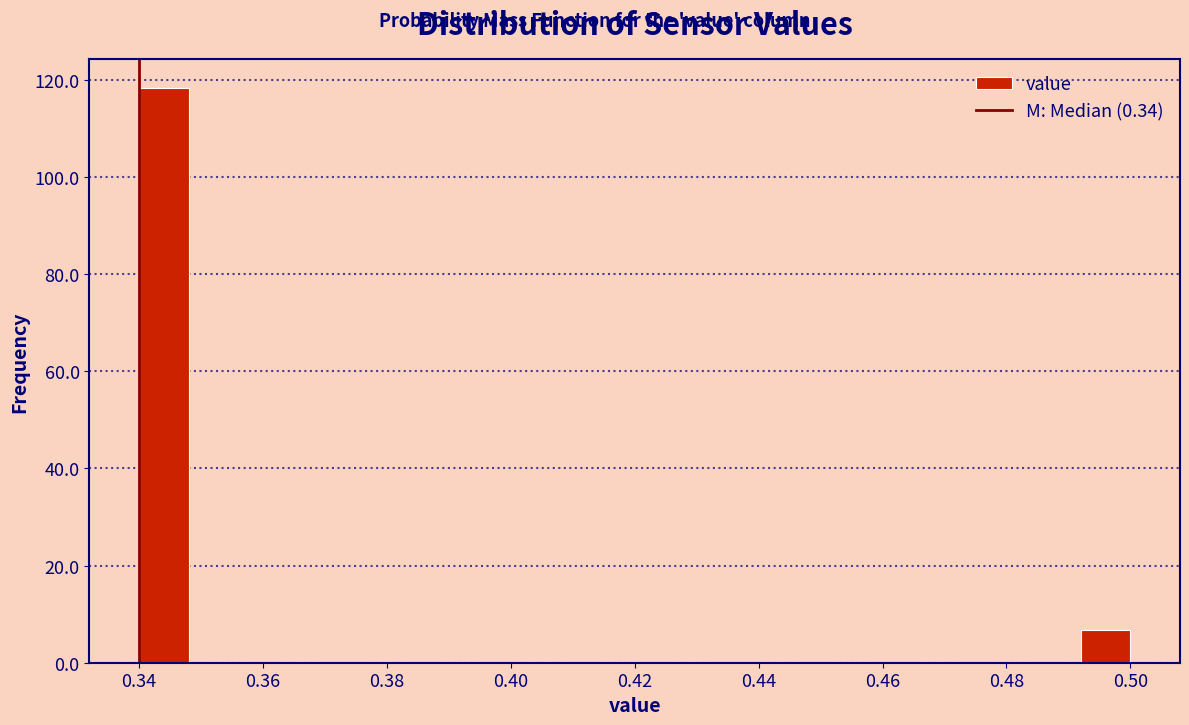

What is the height of the bar covering 0.492 to 0.500 on the x-axis? The values are not printed on the chart, so give them approximately, as read against the axis.

6